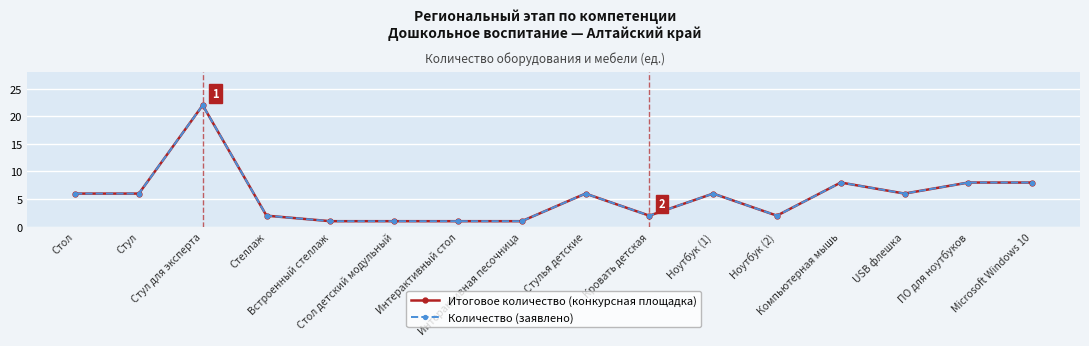

Is this an area chart (filled region under the line)?

No